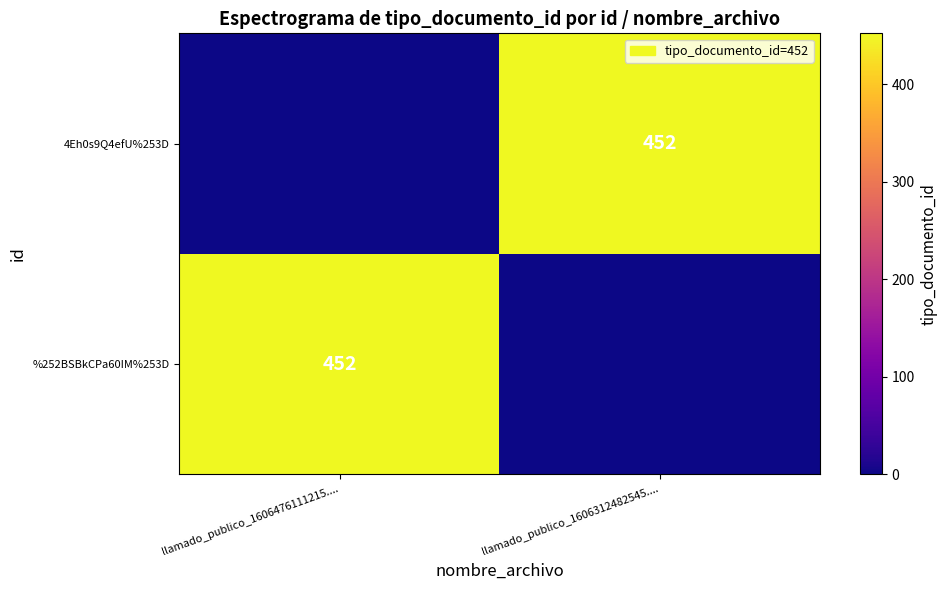

How many categories are shown in the chart?

2